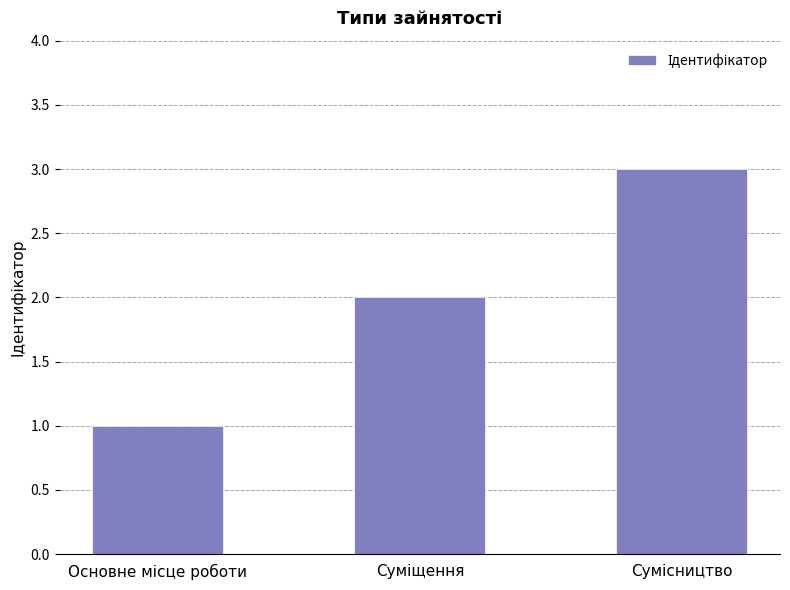

What is the greatest value displayed?

3